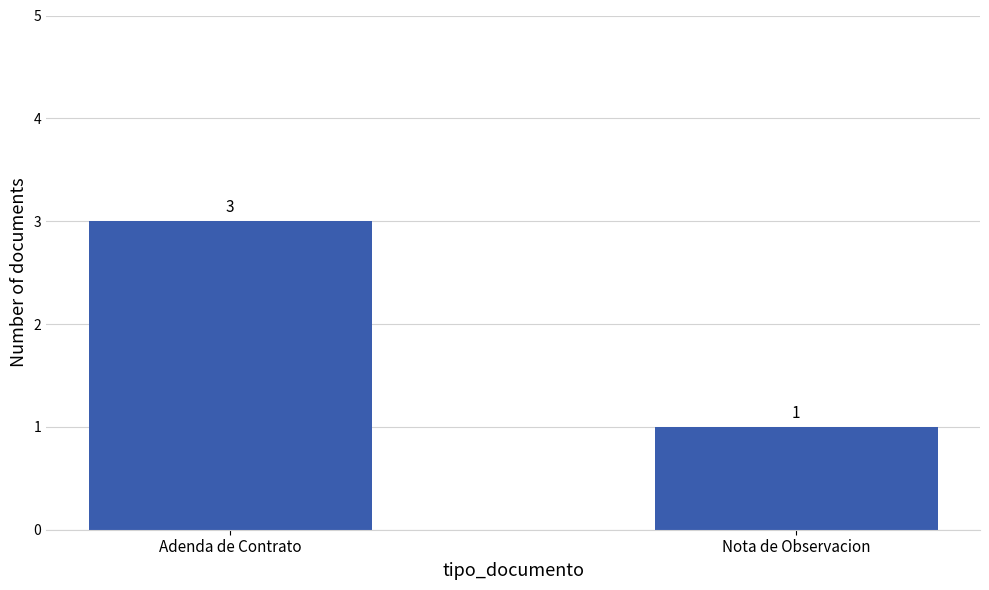

What is the value of the 1st bar from the left?

3